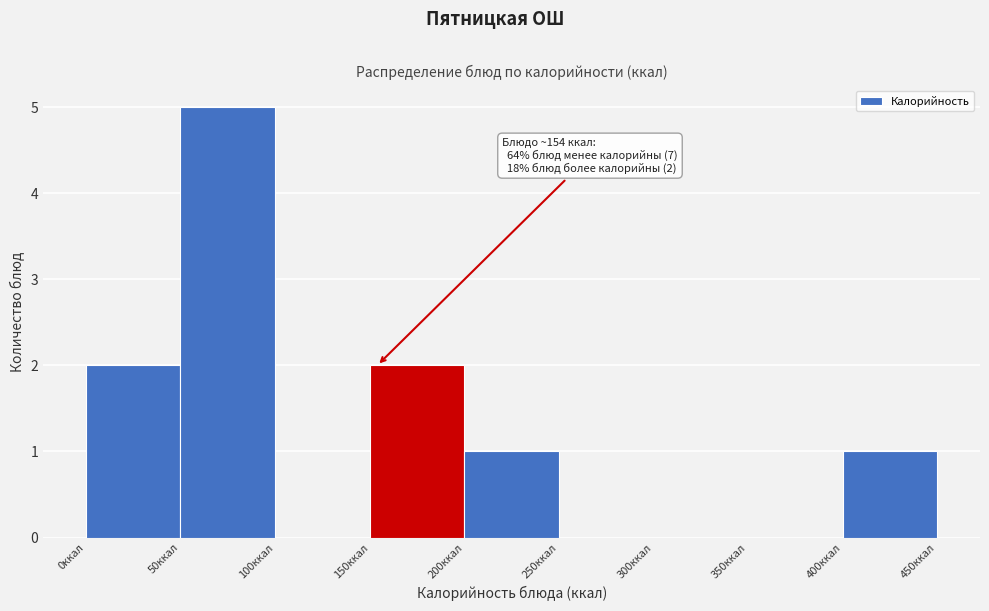

Over which range of the x-axis is the bar tallest?

50 to 100